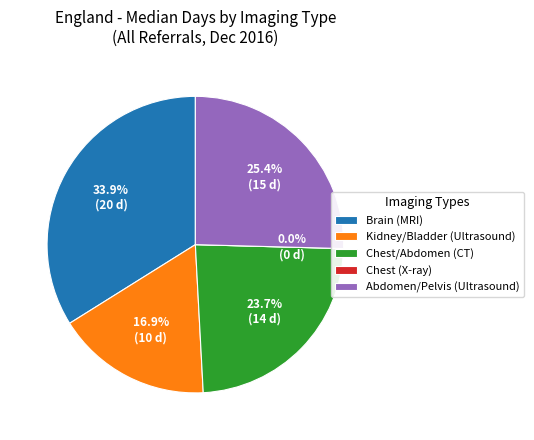

What percentage is NOT represented by Brain (MRI)?

66.1%